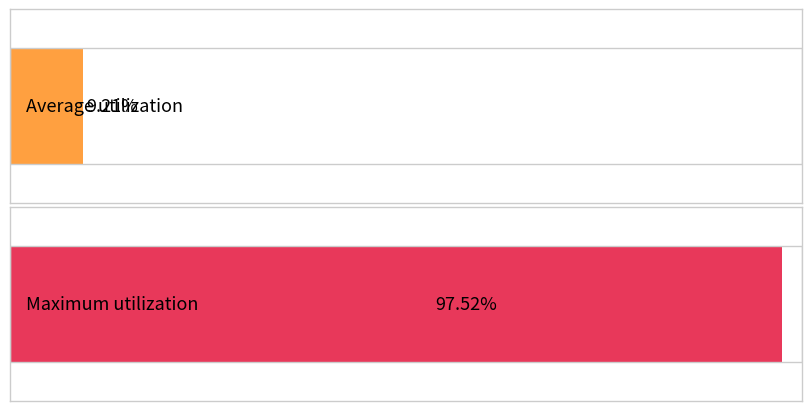

The Average utilization series shows 9.2 at 00:03. True or false?

True